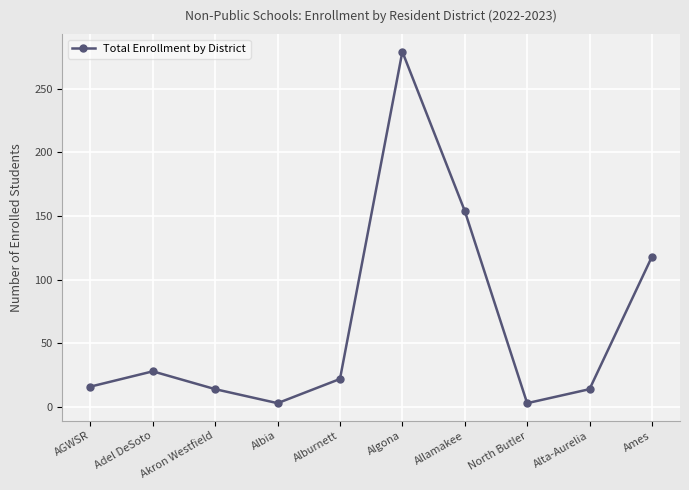

The chart shows a value of 9 at Adel DeSoto. True or false?

False